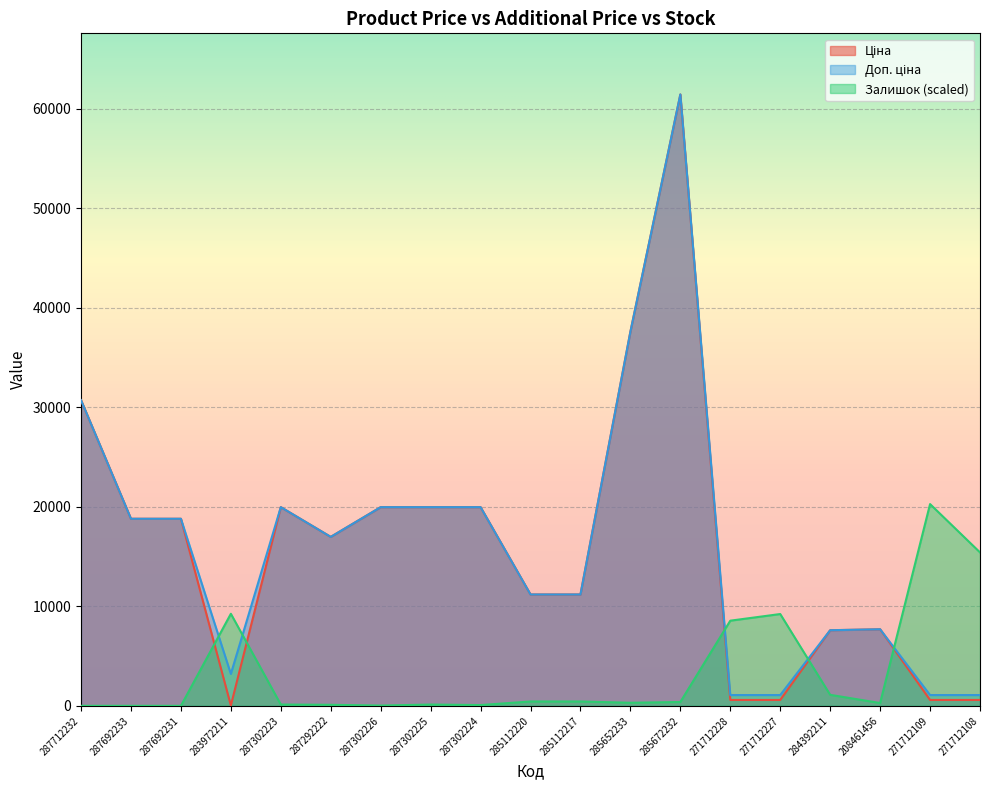

What is the difference between the maximum and second lowest values in the Ціна series?

60844.3